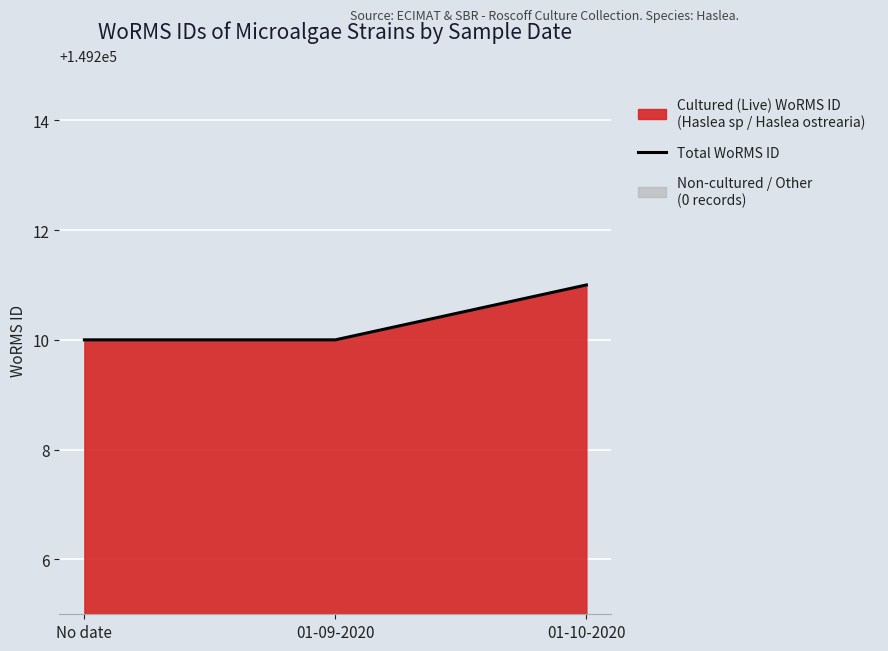

Which has a higher value, 01-09-2020 or No date?

01-09-2020